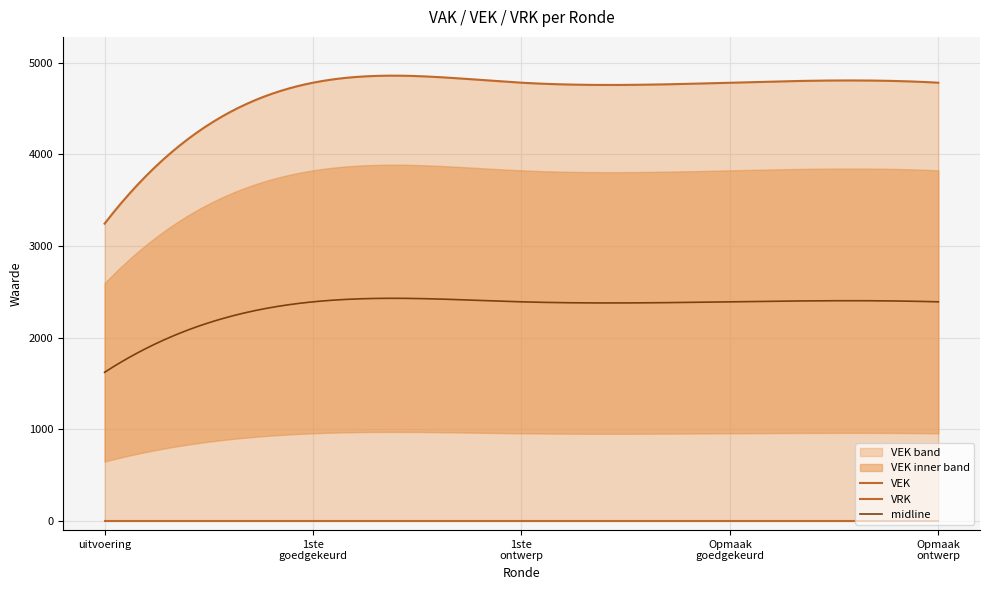

What is the lowest value of the midline series?

1622.5